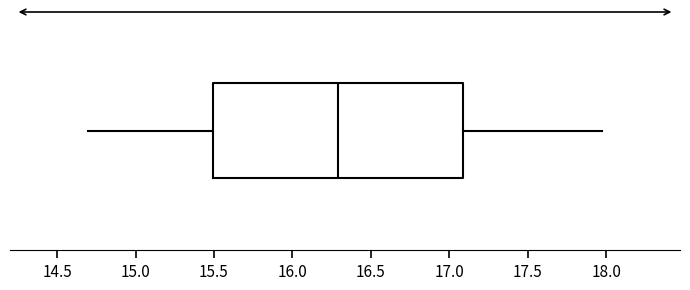

Transcribe this box plot: give where the median line is, the range the box spans, and where the two whiskers end, as read against the x-axis. The values are not printed on the chart, so give them approximately, as read against the axis.

median 16.30, box 15.50 to 17.10, whiskers 14.70 to 17.95